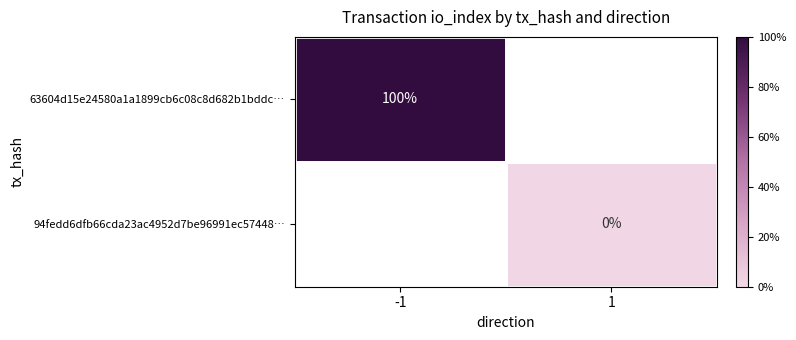

Which category has the lowest value across all series?

1